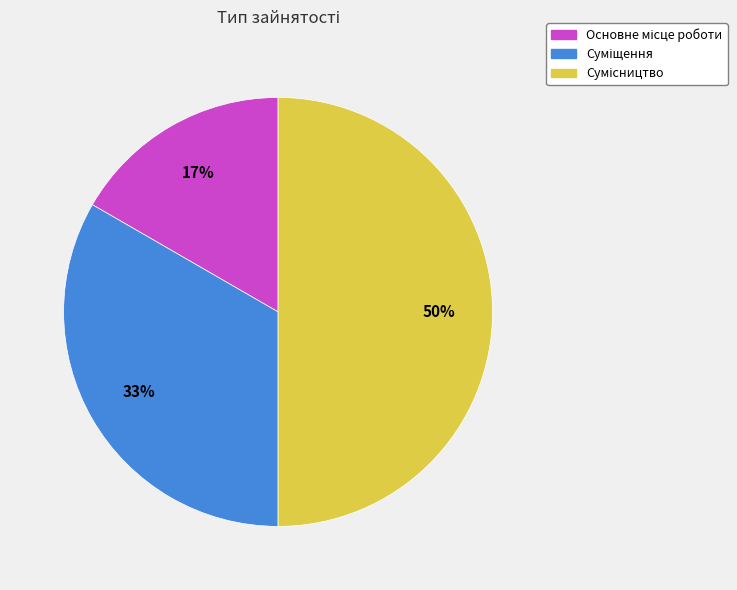

To the nearest percent, what is the average slice percentage?

33%